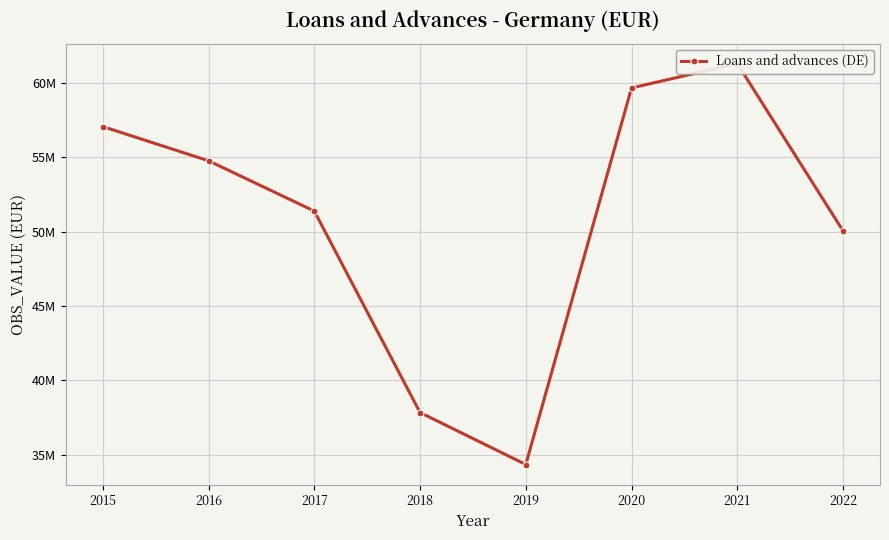

Reading left to right, what are all the values shown in this chart?

57054951	54756861	51376670	37838961	34345444	59648723	61288611	50052100